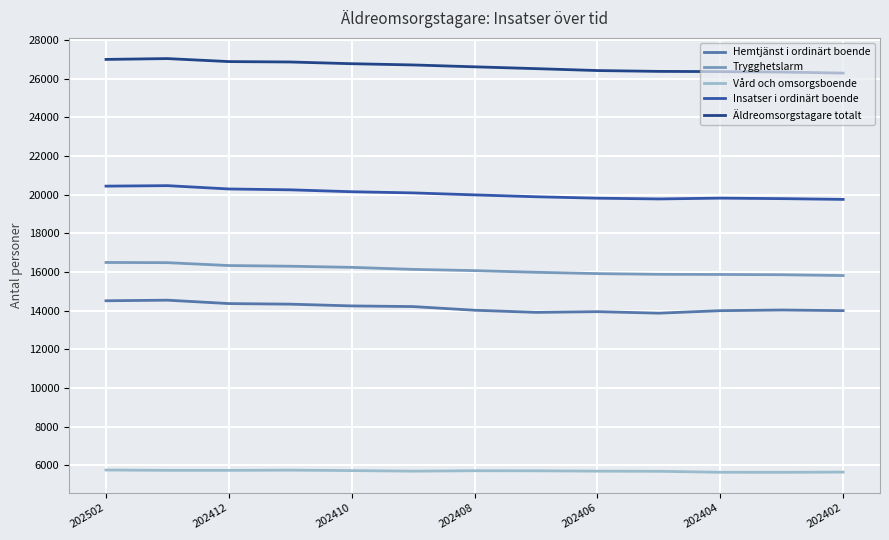

True or false: Äldreomsorgstagare totalt and Insatser i ordinärt boende intersect in this chart.

False